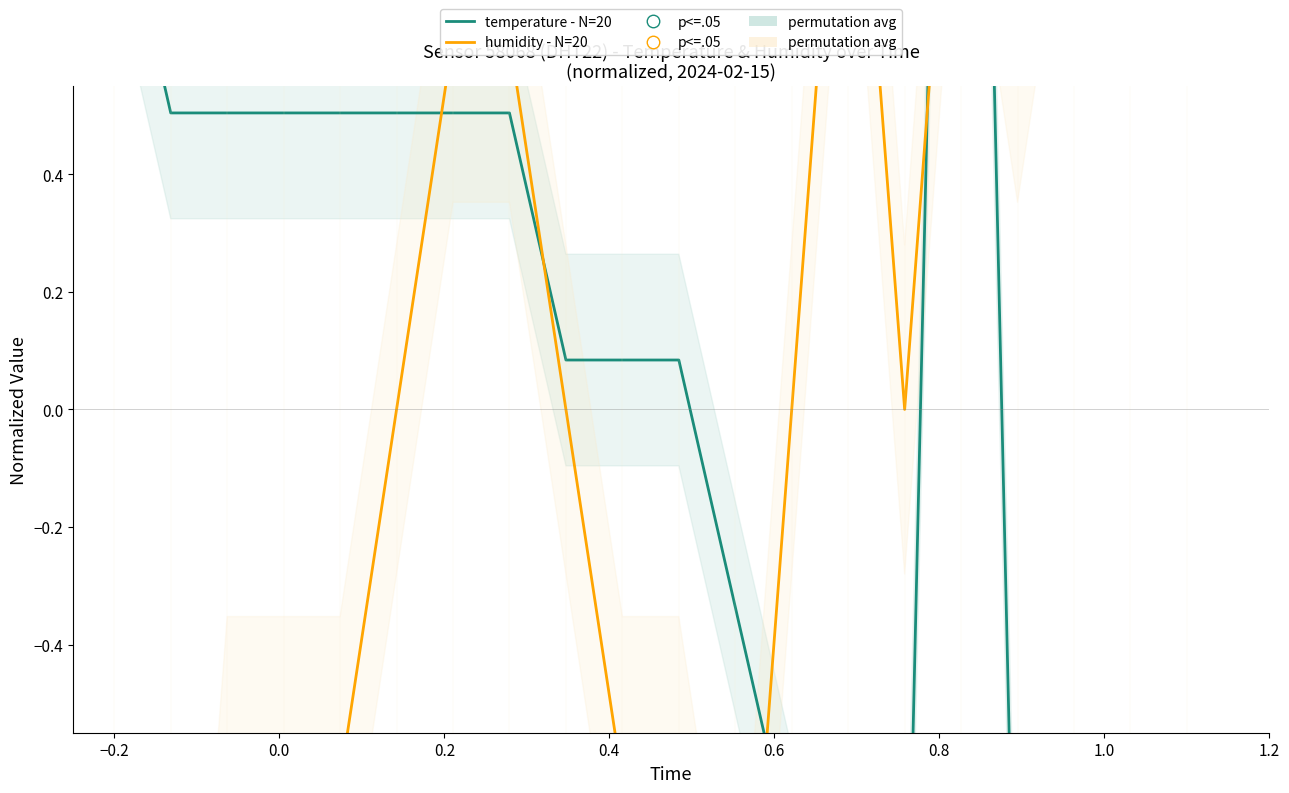

Which series has the widest spread of Y values?

temperature